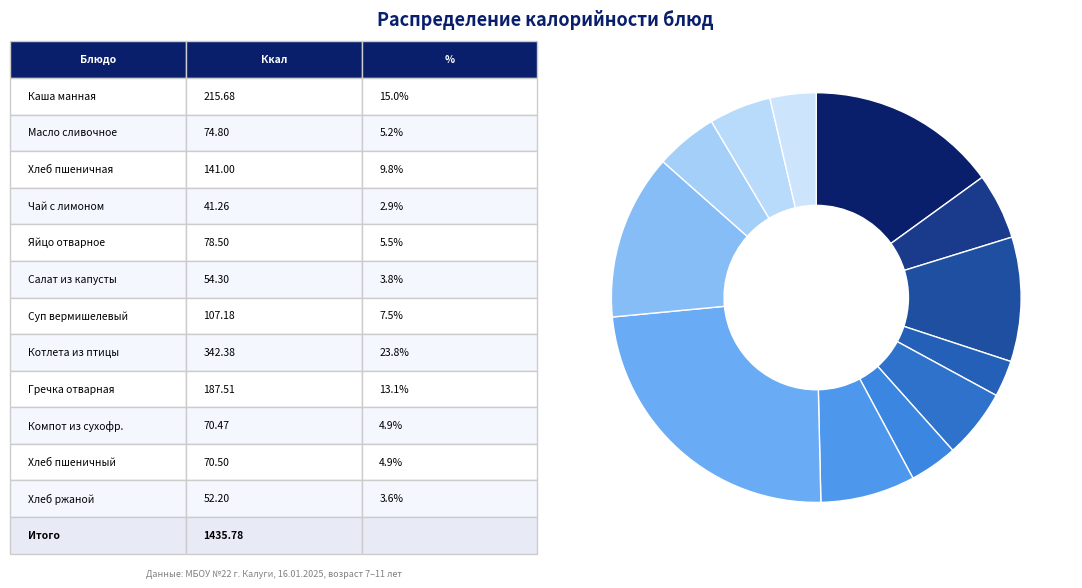

How many slices are in this pie chart?

12